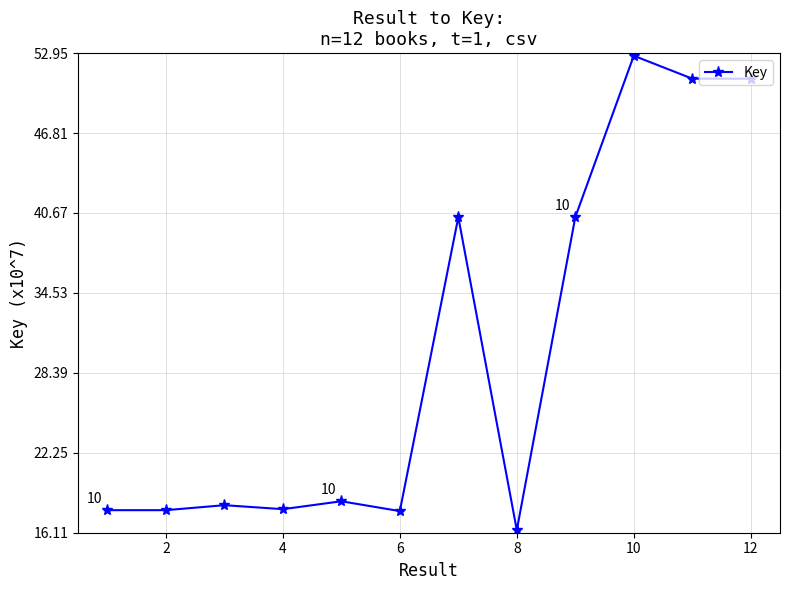

What is the value of the 1st point from the left?

17.8